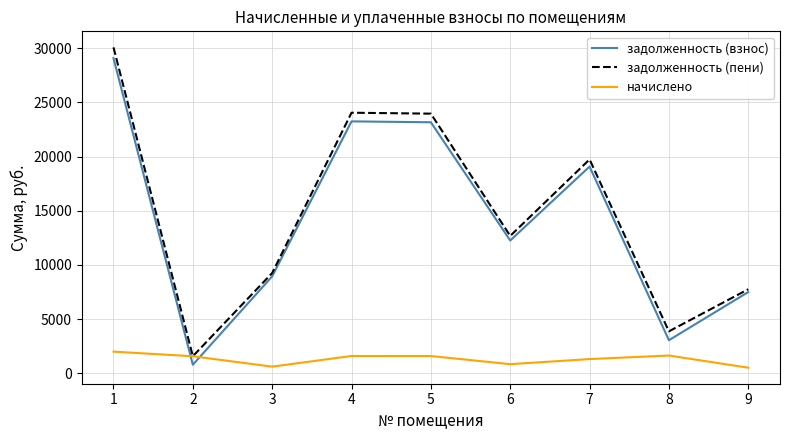

Which series changed the most between 1 and 2?

задолженность (пени)